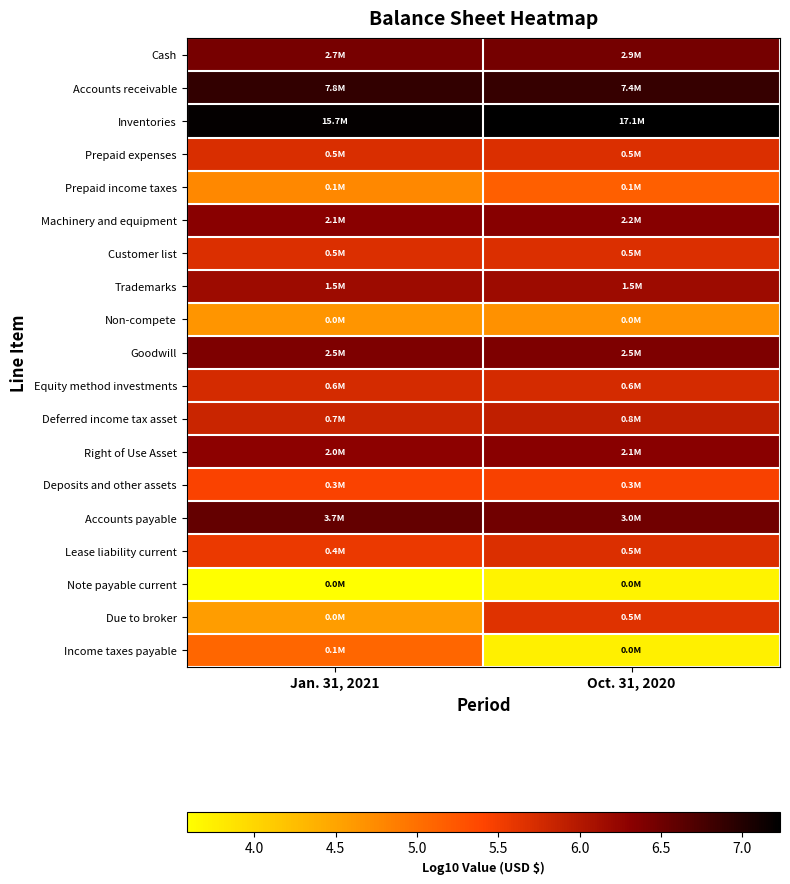

What is the spread (max minus min) of values at Oct. 31, 2020?

3.5